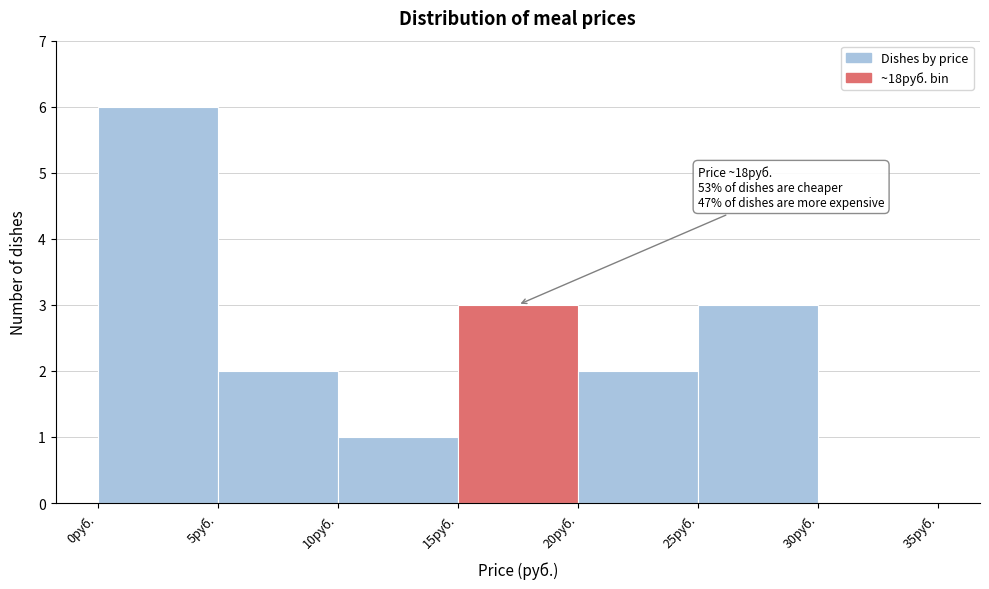

Over which range of the x-axis is the bar tallest?

0 to 5